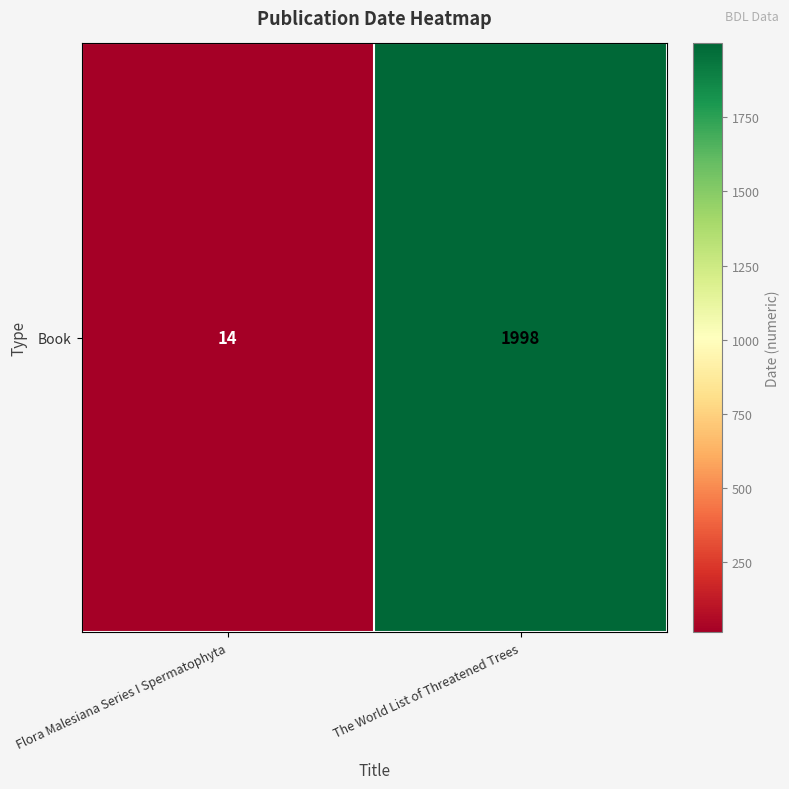

What is the smallest value displayed?

14